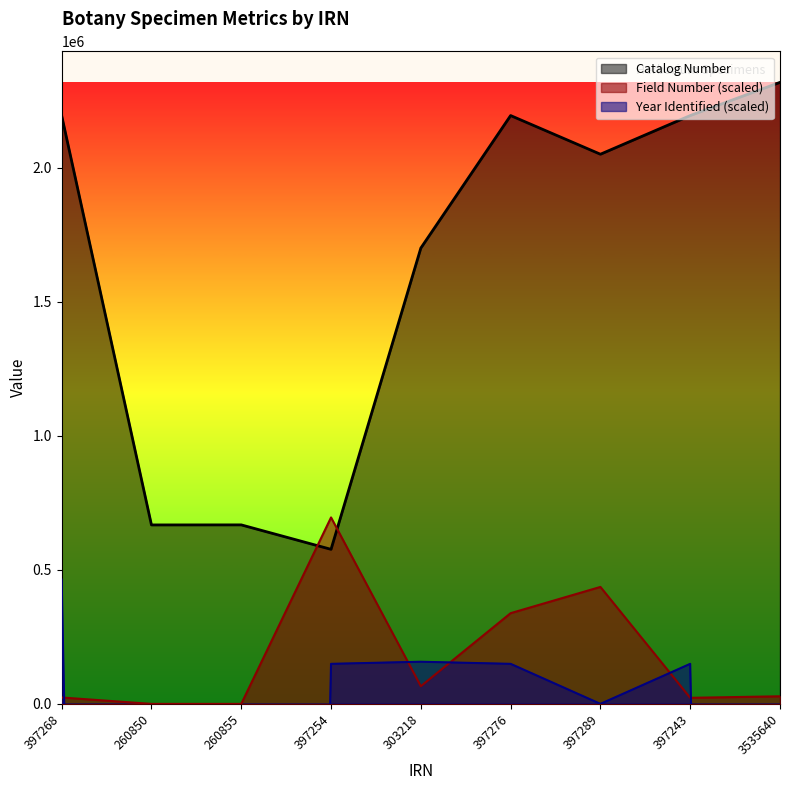

Between 397268 and 397243, which series saw the biggest shift?

Year Identified